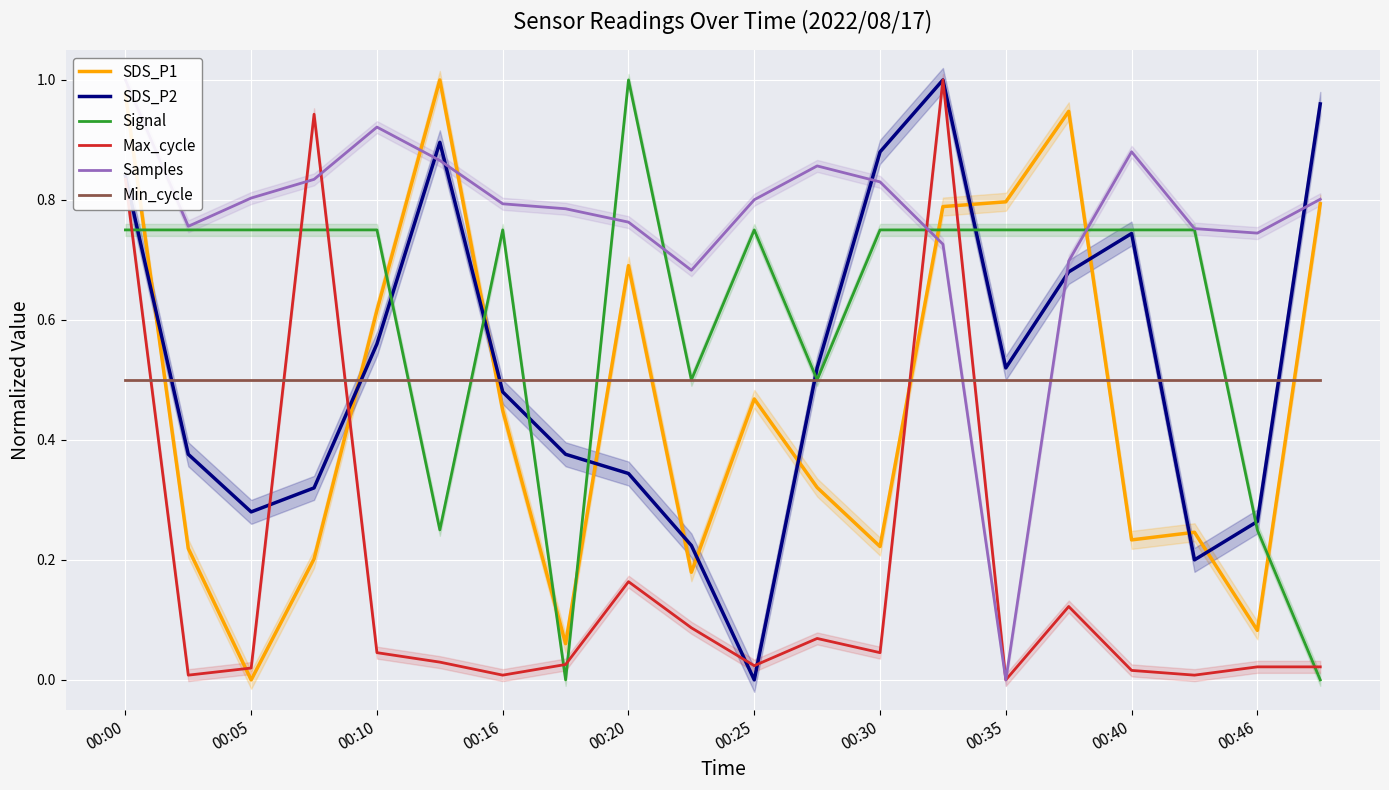

Does the chart display data point markers on the line(s)?

No